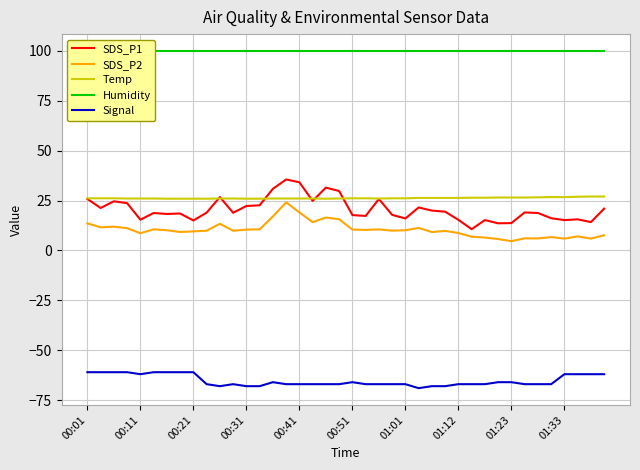

Which series has the largest range (max minus min)?

SDS_P1